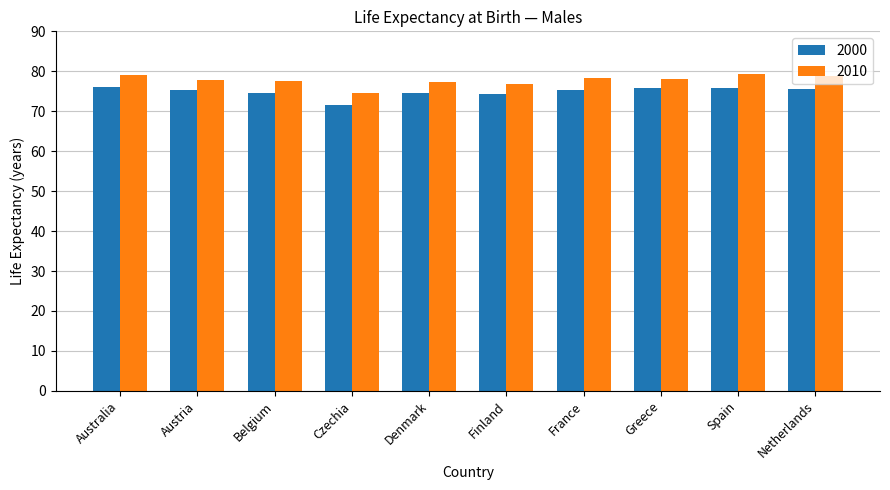

True or false: 2000 has a value of 42.7 at Australia.

False